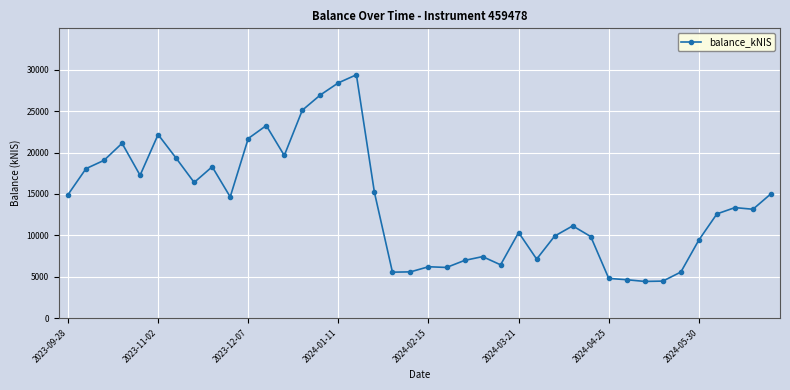

True or false: the data has more than 0 interior local peaks.

True